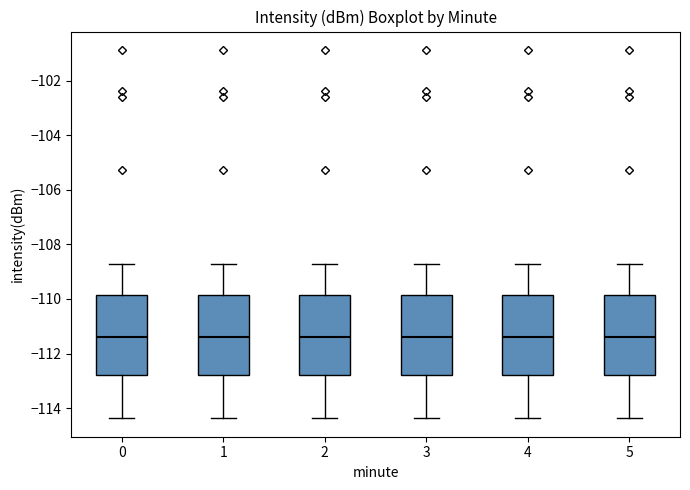

Reading left to right, read every box against the y-axis: the position of its median line, the range the box covers, and the ends of its whiskers. The values are not printed on the chart, so give them approximately, as read against the axis.

0: median -111.4, box -112.8 to -109.8, whiskers -114.4 to -108.8
1: median -111.4, box -112.8 to -109.8, whiskers -114.4 to -108.8
2: median -111.4, box -112.8 to -109.8, whiskers -114.4 to -108.8
3: median -111.4, box -112.8 to -109.8, whiskers -114.4 to -108.8
4: median -111.4, box -112.8 to -109.8, whiskers -114.4 to -108.8
5: median -111.4, box -112.8 to -109.8, whiskers -114.4 to -108.8